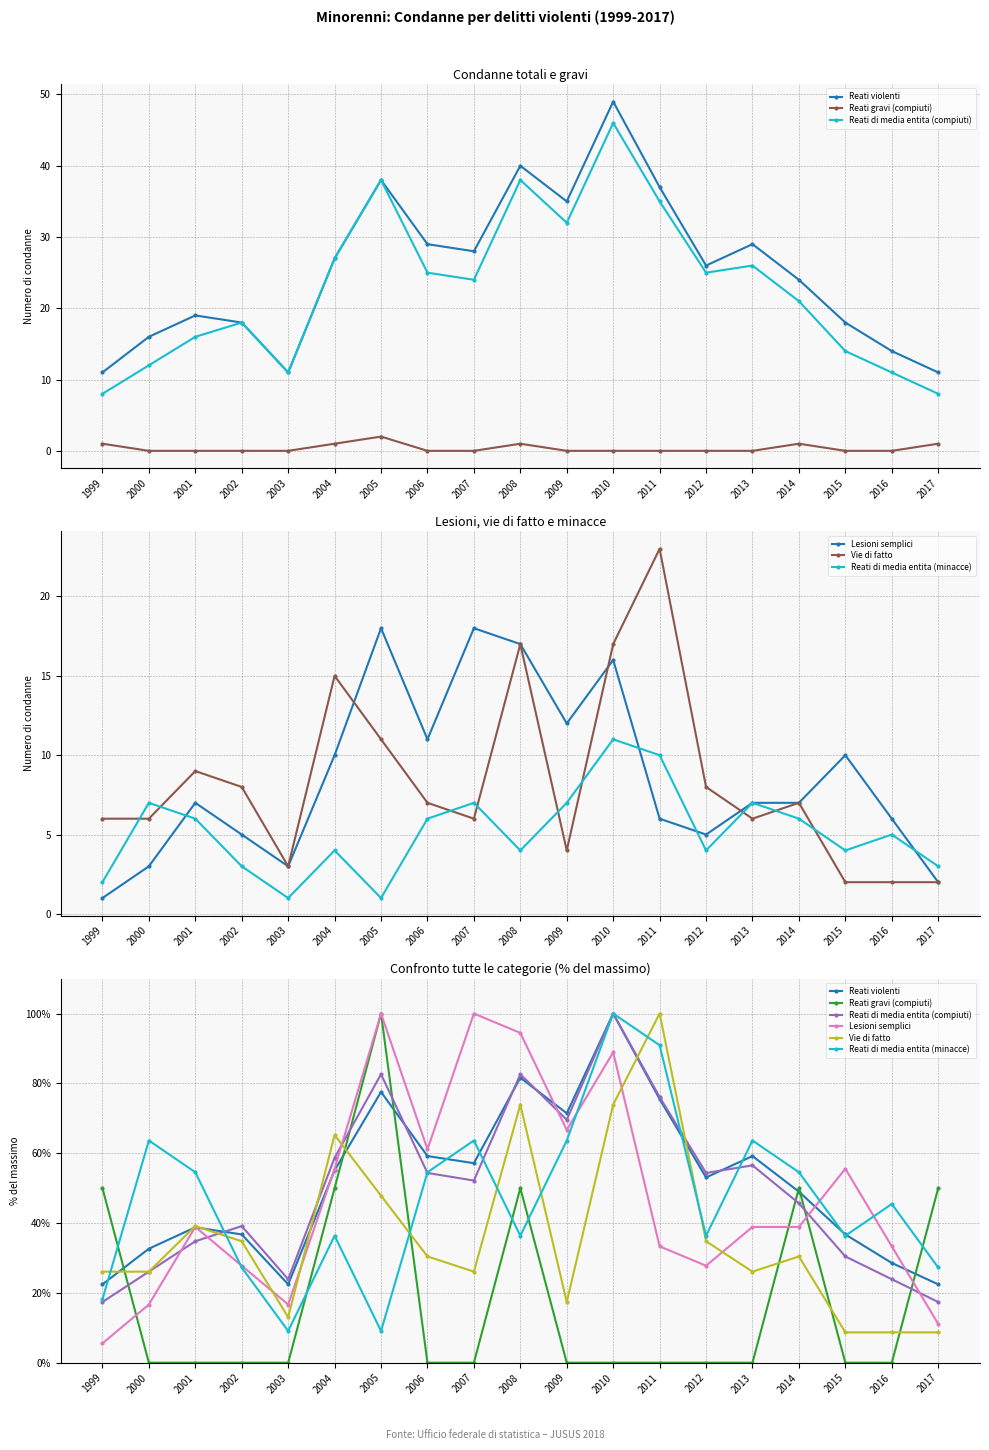

Where is the first local maximum for Reati gravi (compiuti)?

2005